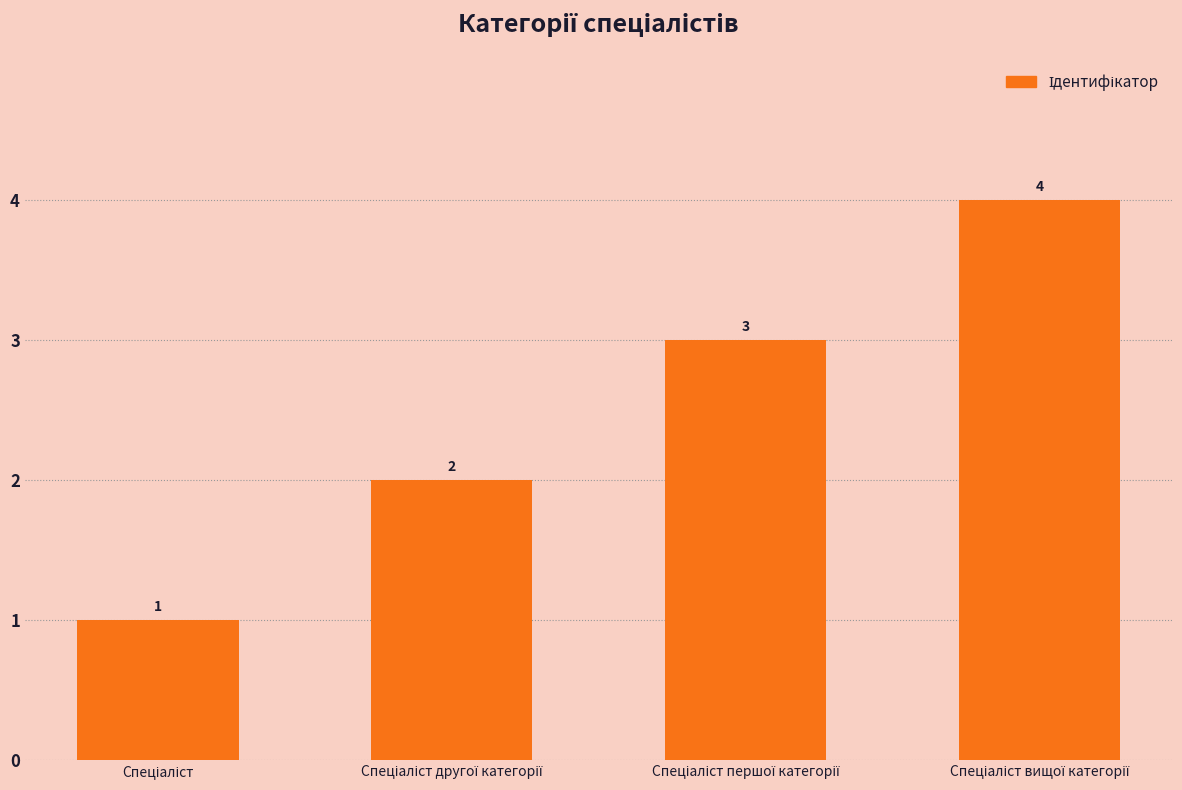

What is the sum of all values?

10